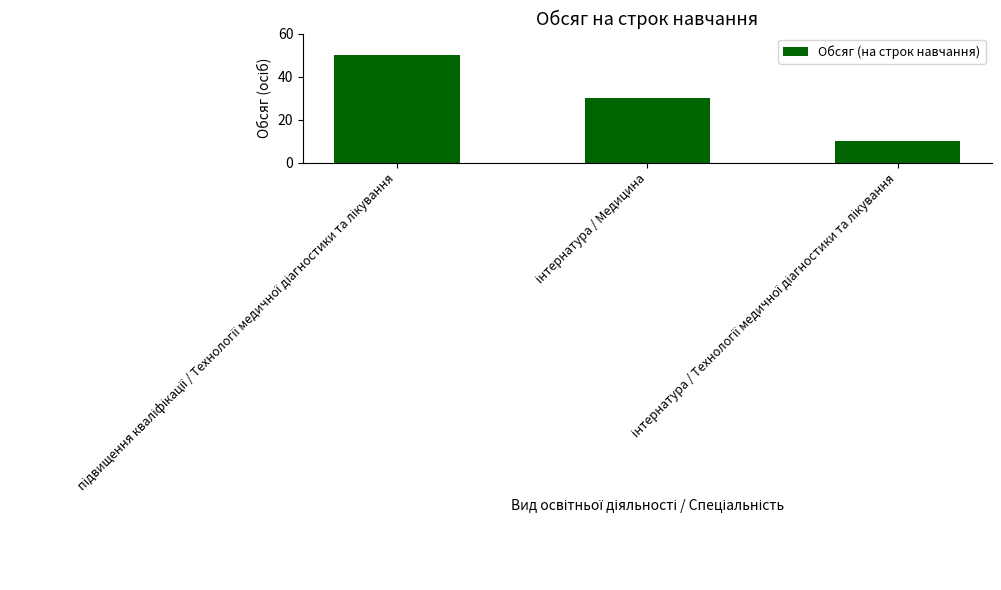

What is the difference between the maximum and second lowest values?

20